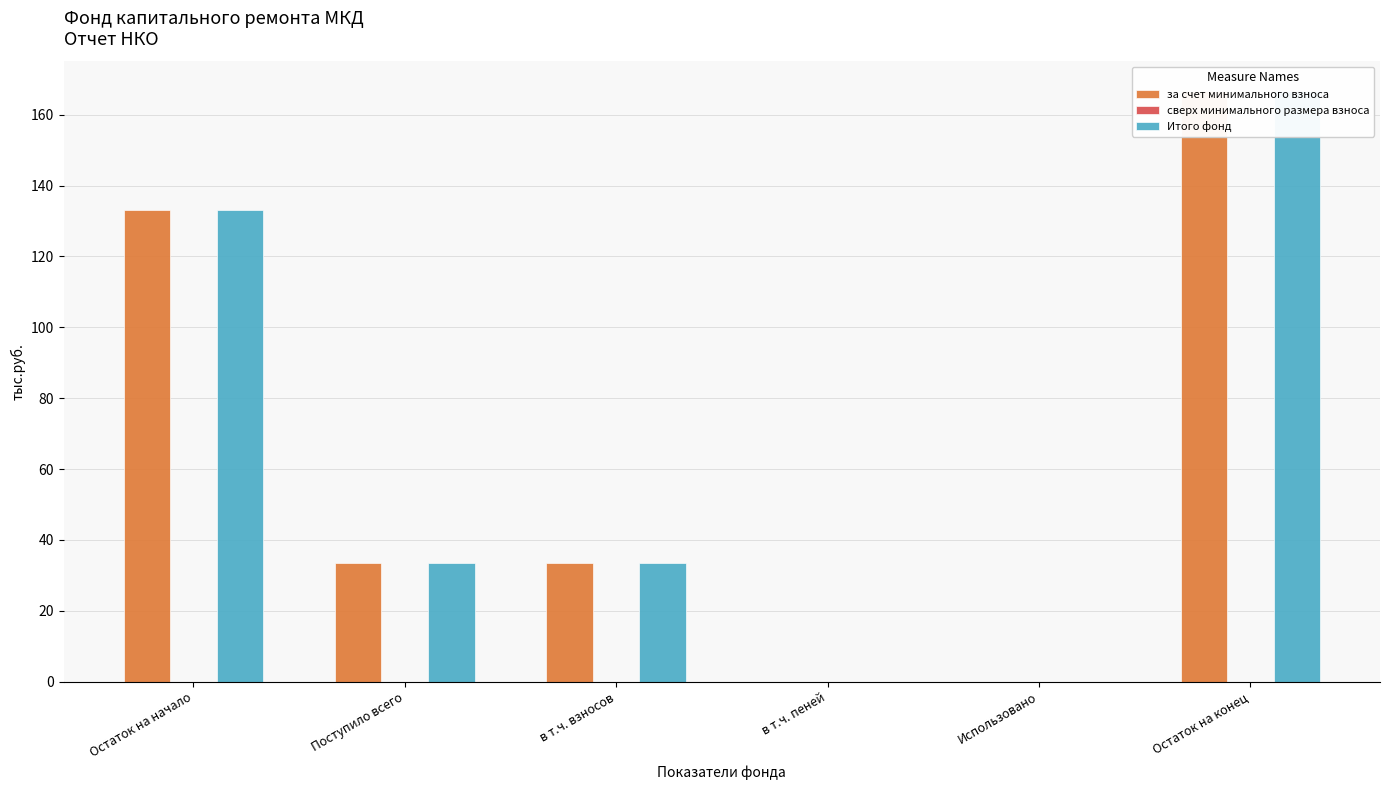

How many data points in Итого фонд are less than 33?

2